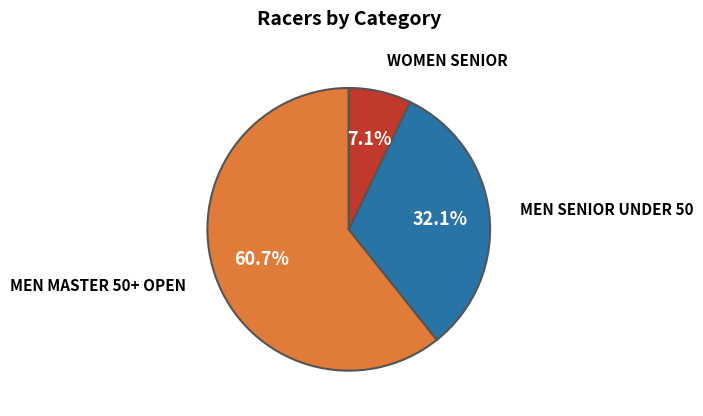

Is there a majority slice in this chart?

Yes